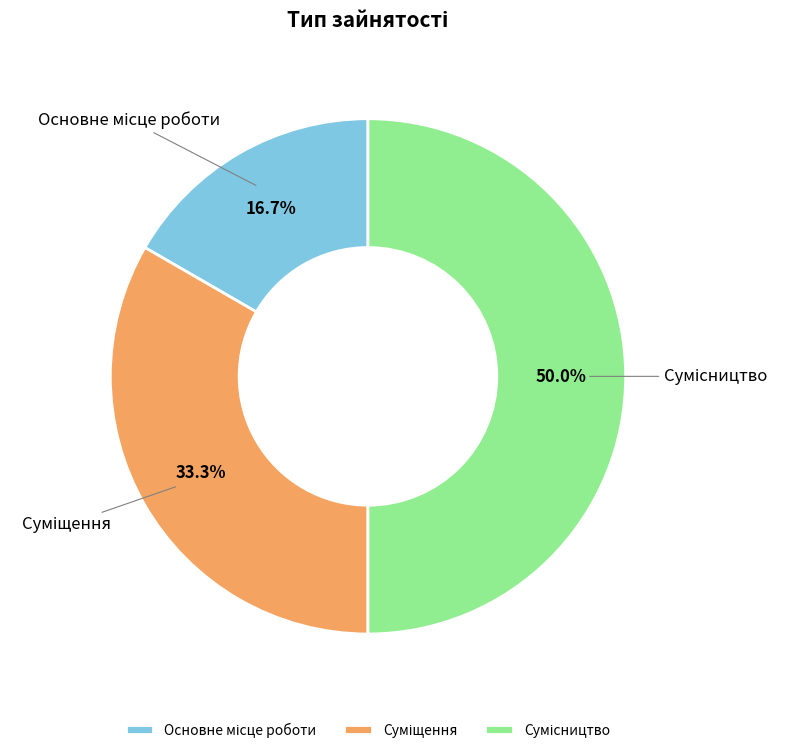

How many segments does this pie chart have?

3